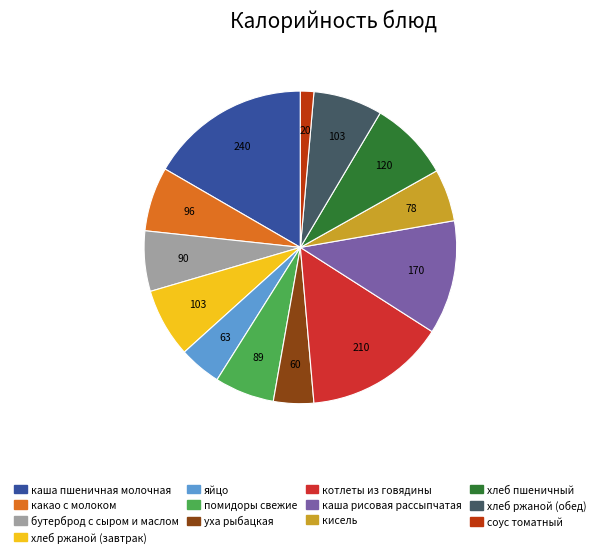

True or false: каша рисовая рассыпчатая accounts for 12% of the total.

True